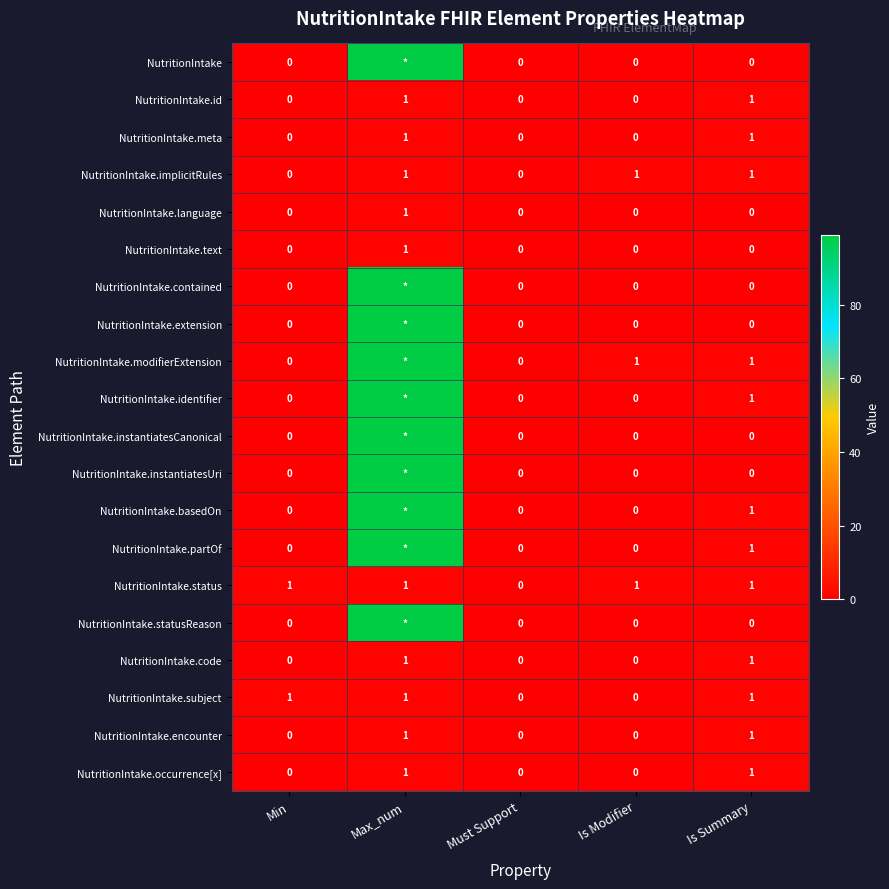

The NutritionIntake.implicitRules series shows 0 at Must Support. True or false?

True